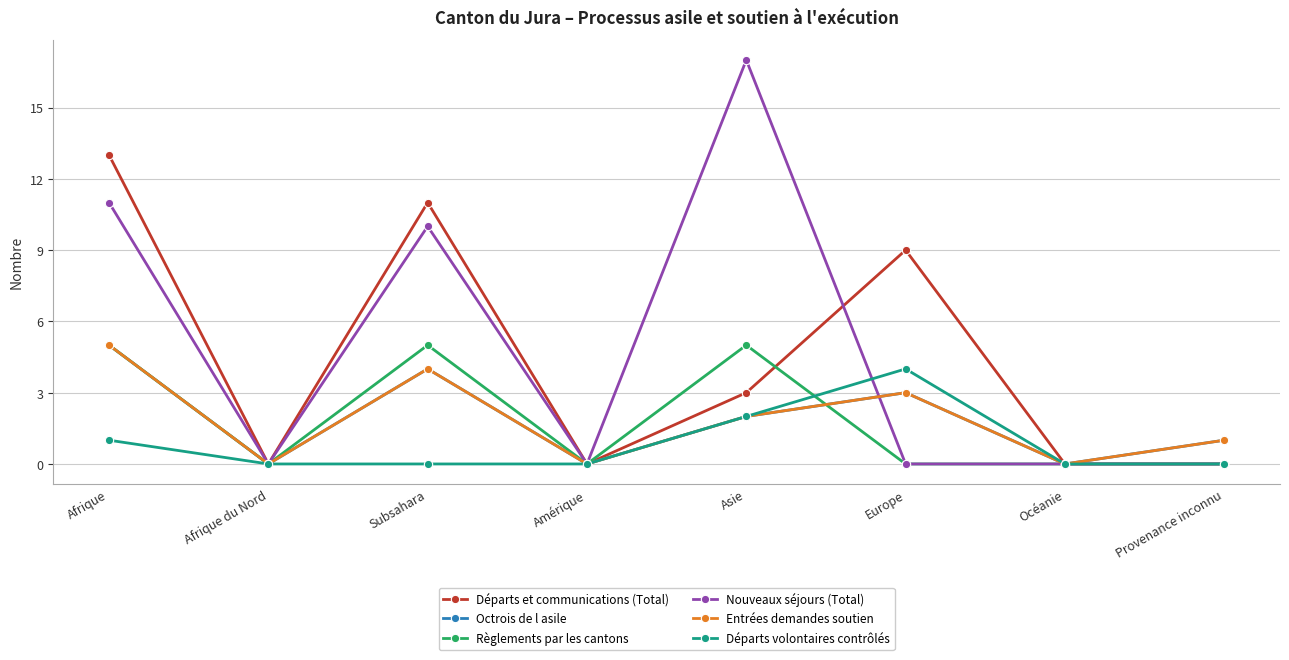

True or false: Départs et communications (Total) and Octrois de l asile intersect in this chart.

False